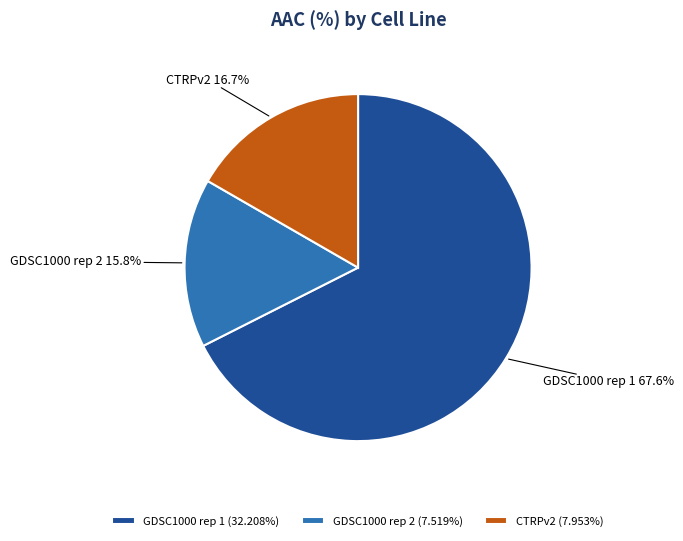

Rank the categories by value from lowest to highest.

GDSC1000 rep 2, CTRPv2, GDSC1000 rep 1